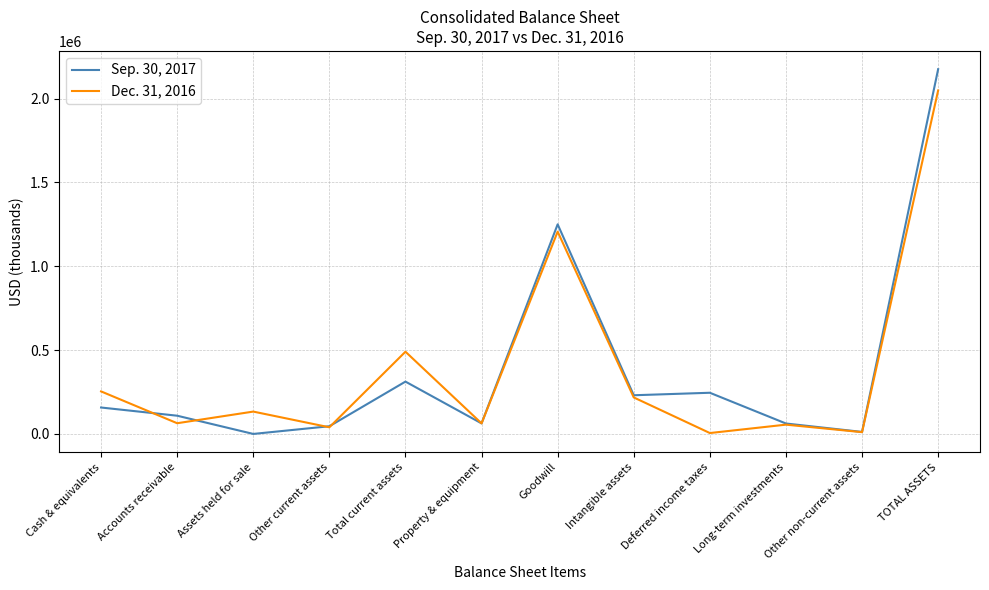

Is the value of Dec. 31, 2016 at Long-term investments greater than the value of Sep. 30, 2017 at Other non-current assets?

Yes